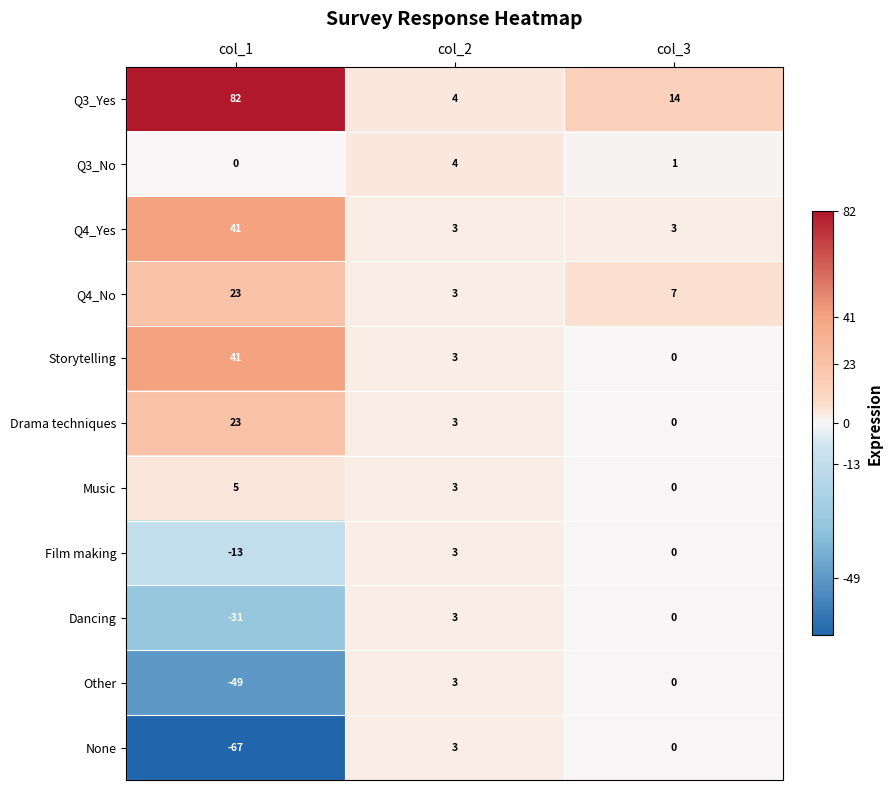

What is the maximum value for Q3_No?

4